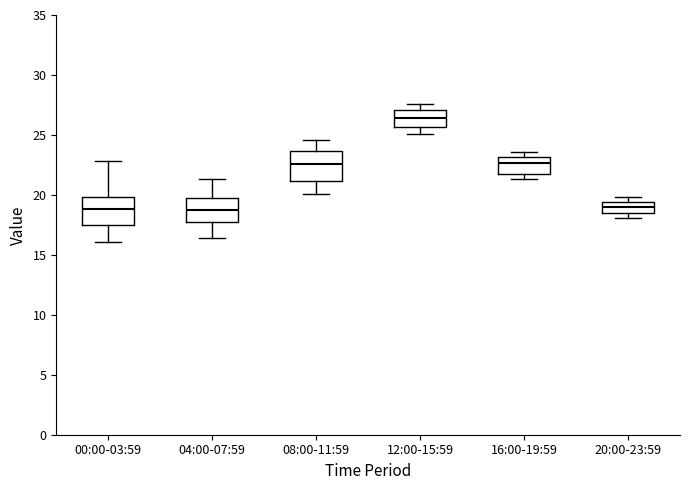

Which box's median line is the highest?

12:00-15:59